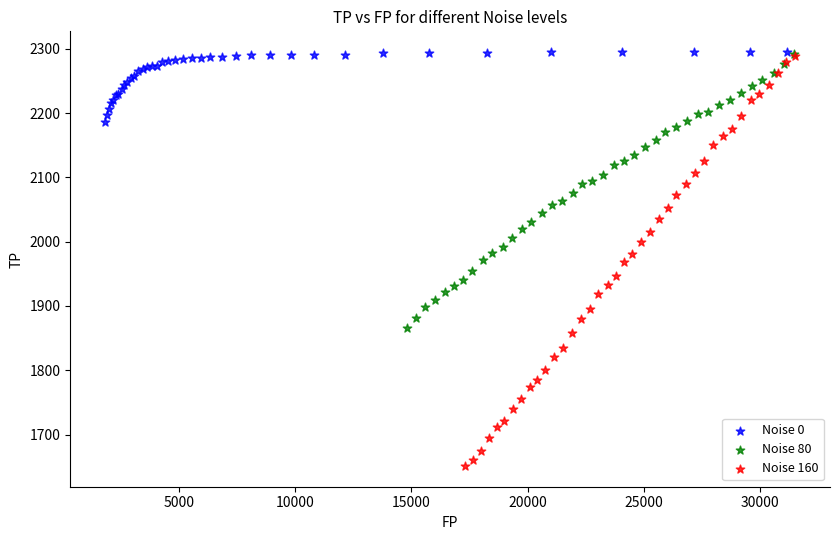

Which series contains the lowest Y value?

Noise 160